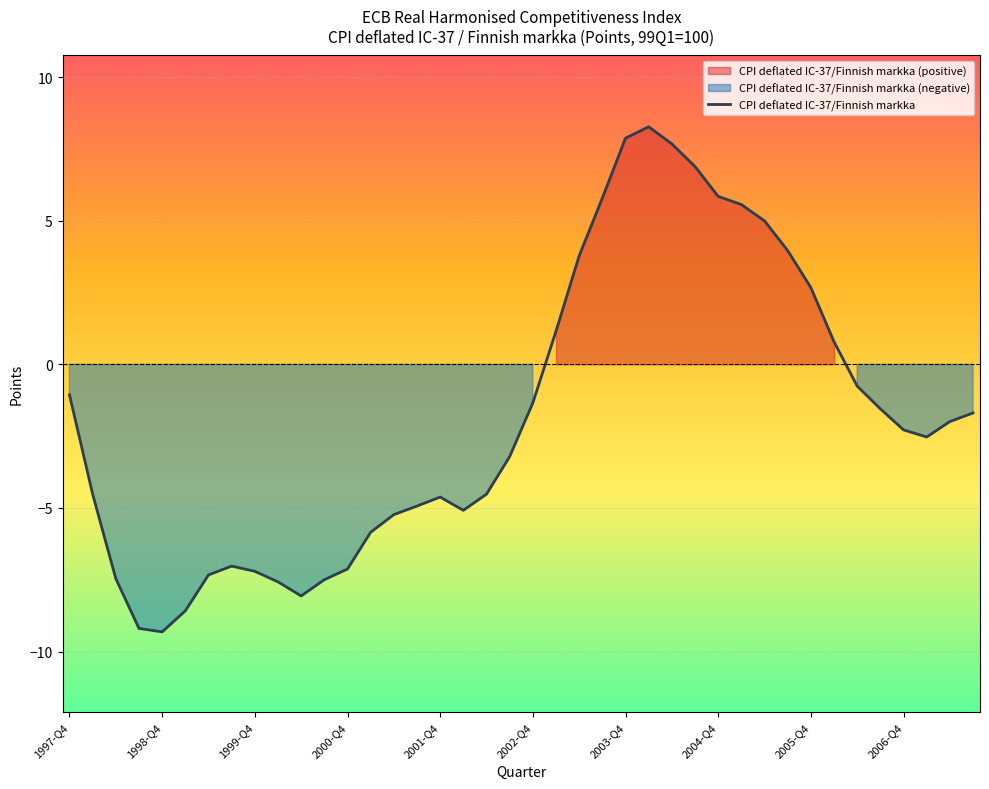

How many interior local valleys (lower than both neighbors) does the data have?

4